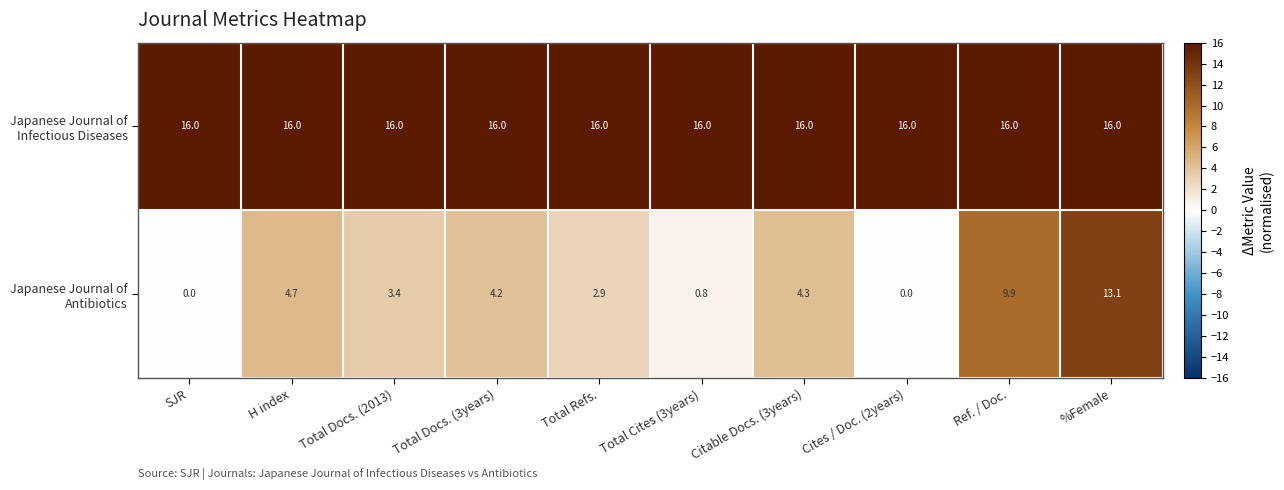

Count the number of categories in the chart.

10